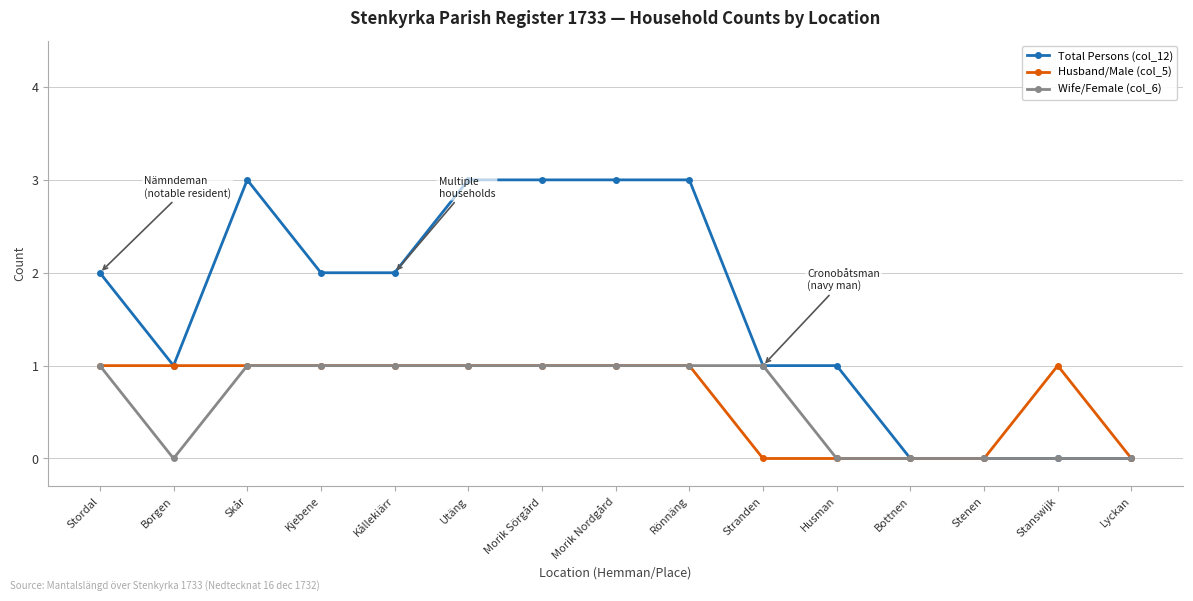

What are all the series names shown in the legend?

Total Persons (col_12), Husband/Male (col_5), Wife/Female (col_6)